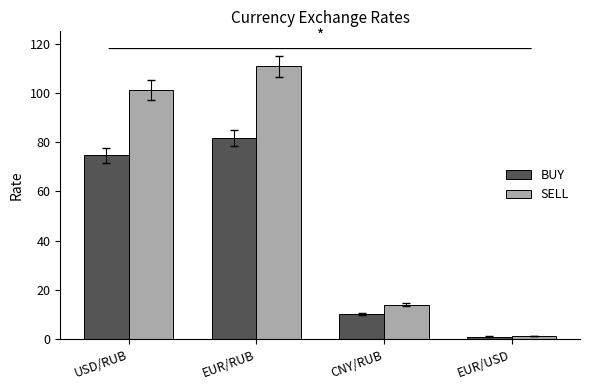

Where does the SELL series first go above 101?

USD/RUB